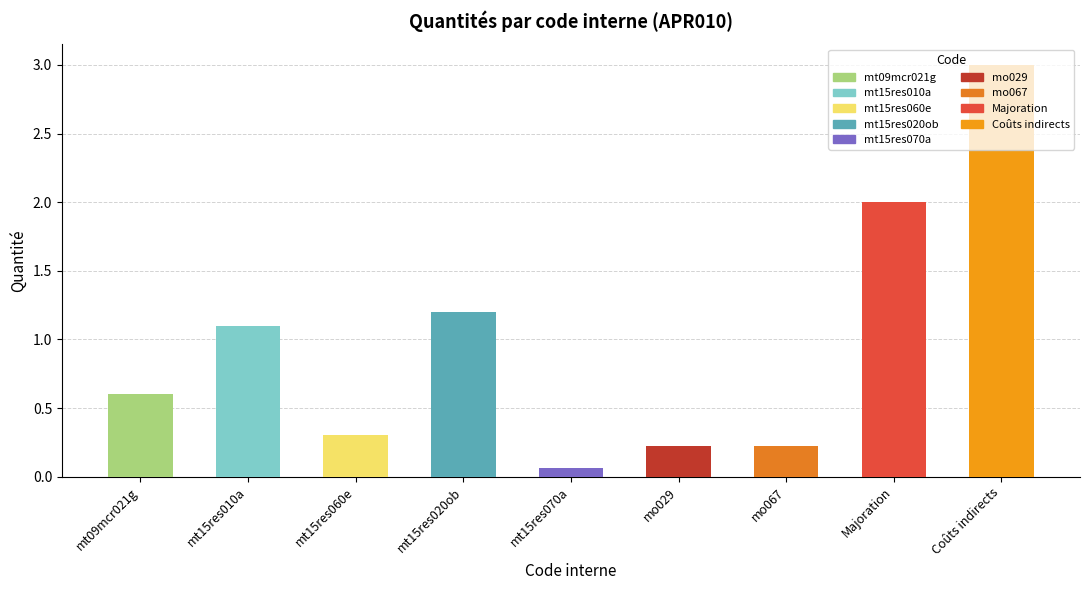

At which category does the chart reach its minimum across all series?

mt15res070a